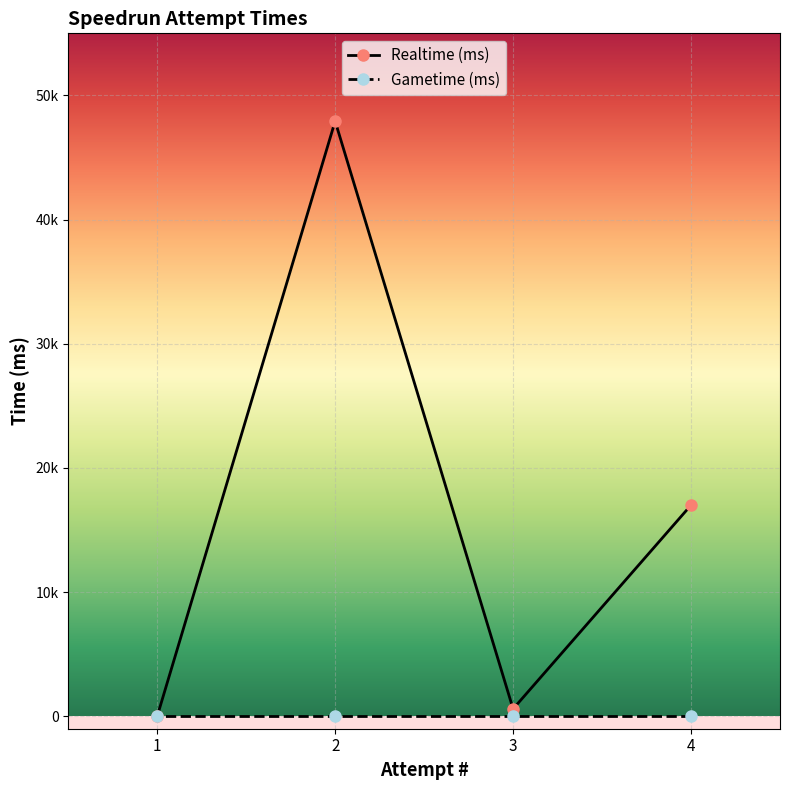

How many interior local valleys (lower than both neighbors) does the data have?

1